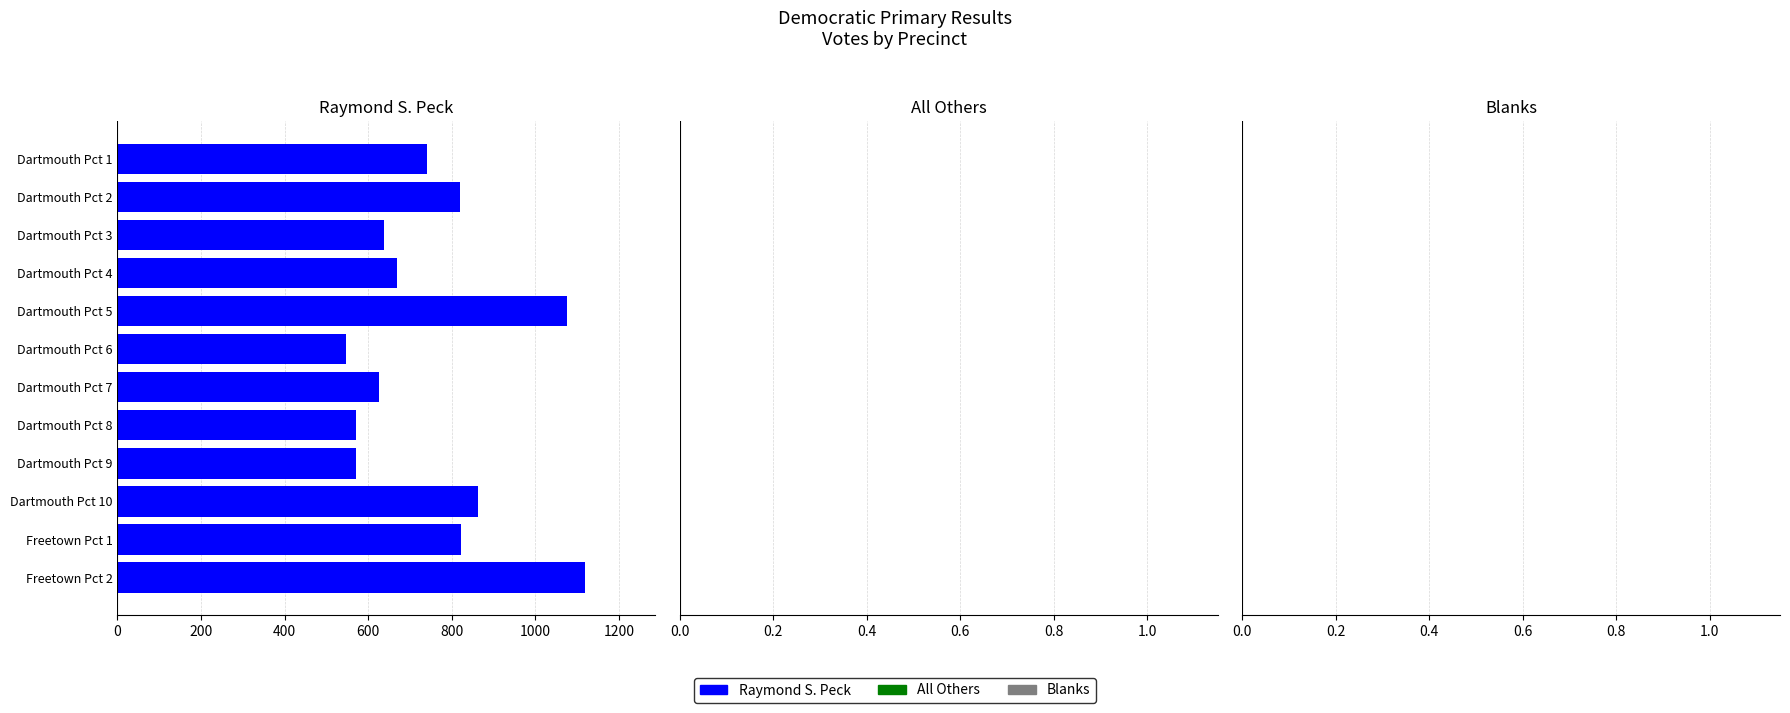

Read the value at Dartmouth Pct 1.

741